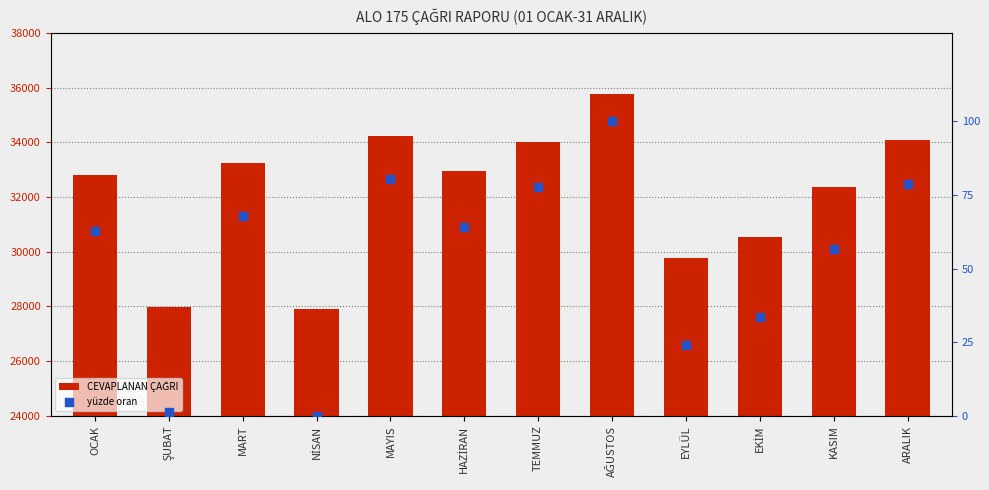

Which series contains the lowest Y value?

yüzde oran